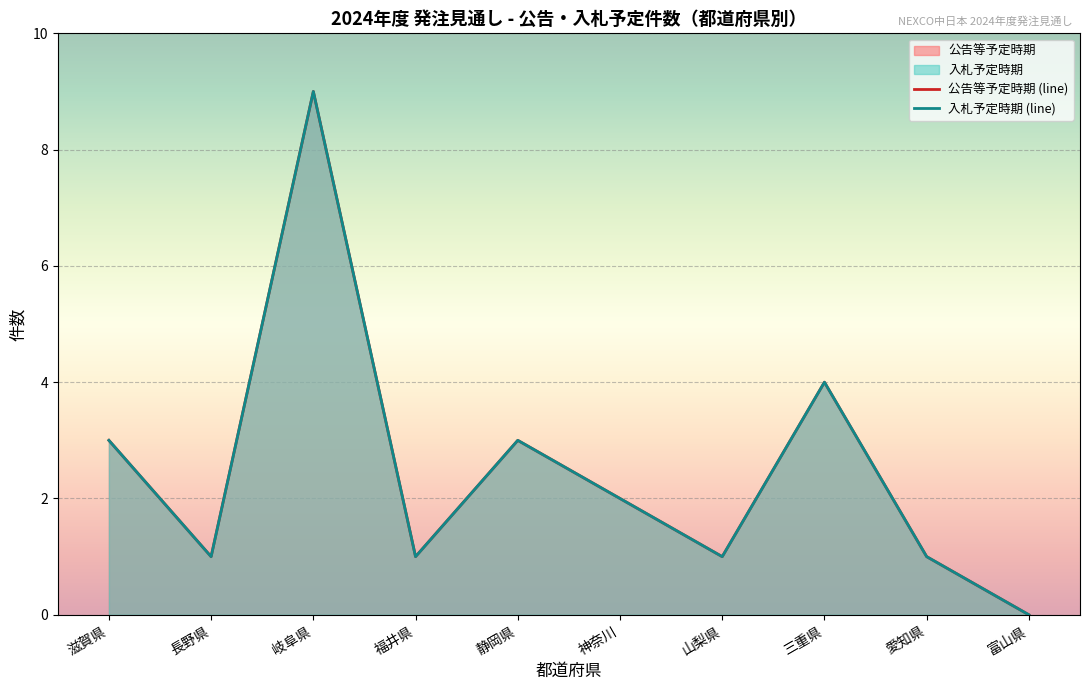

Does the chart display data point markers on the line(s)?

No